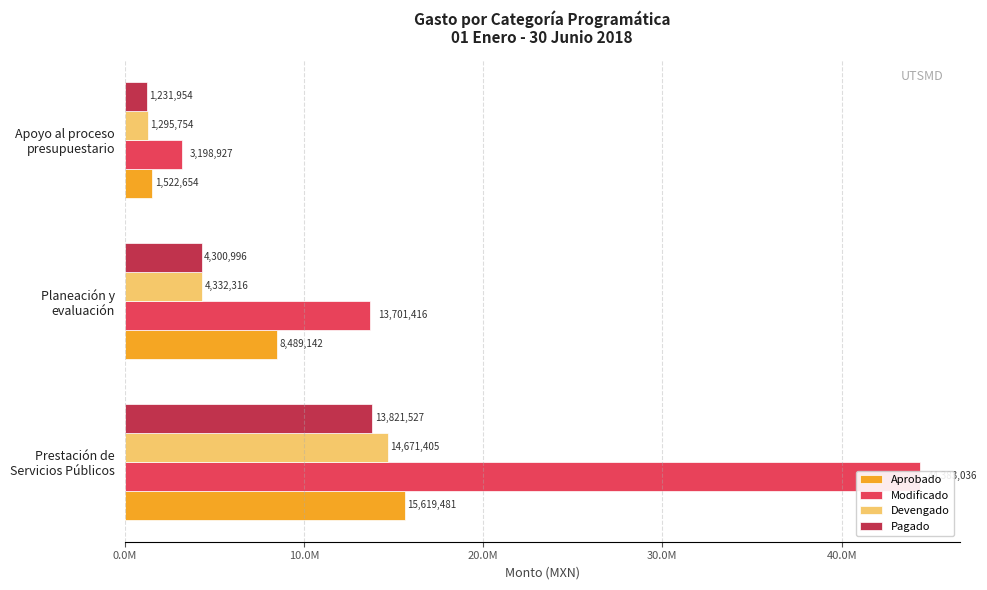

How many bars are there in total?

12